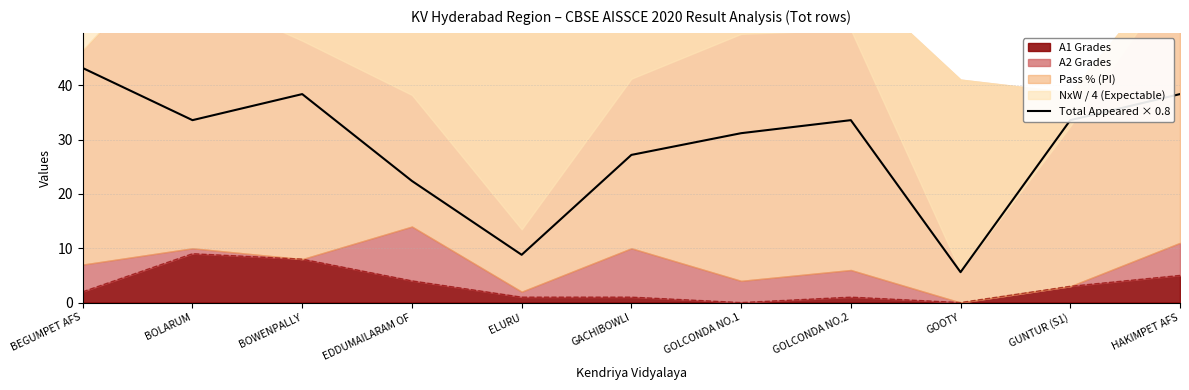

Does the chart have visible grid lines?

Yes